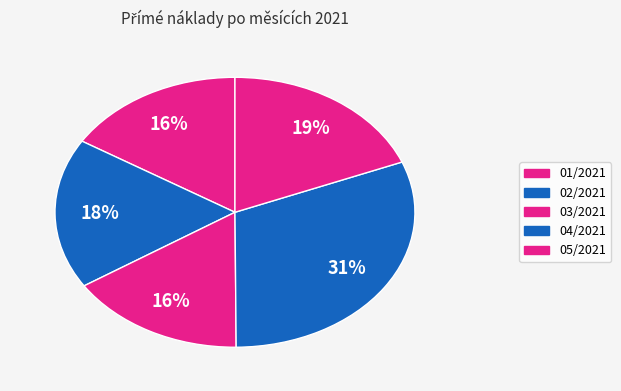

Which has a higher value, 01/2021 or 04/2021?

04/2021